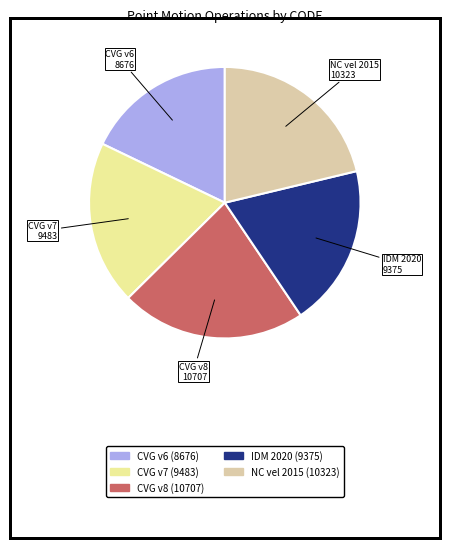

Is there any slice that represents more than half of the pie?

No